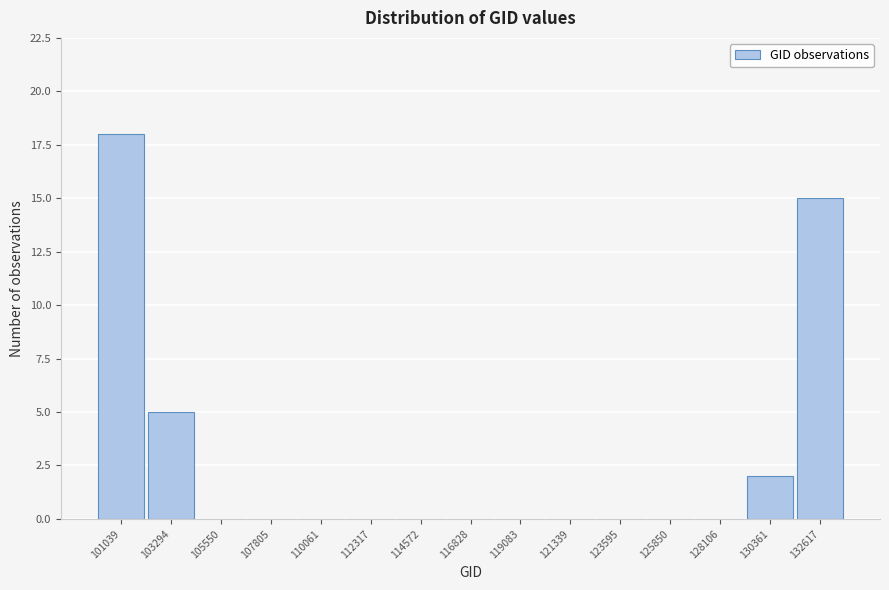

Reading left to right, extract all data points from this chart.

101039=18	103294=5	105550=0	107805=0	110061=0	112317=0	114572=0	116828=0	119083=0	121339=0	123595=0	125850=0	128106=0	130361=2	132617=15